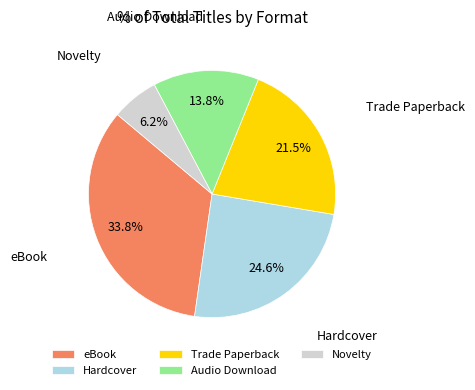

What is the ratio of the value at Hardcover to the value at Audio Download?

1.8